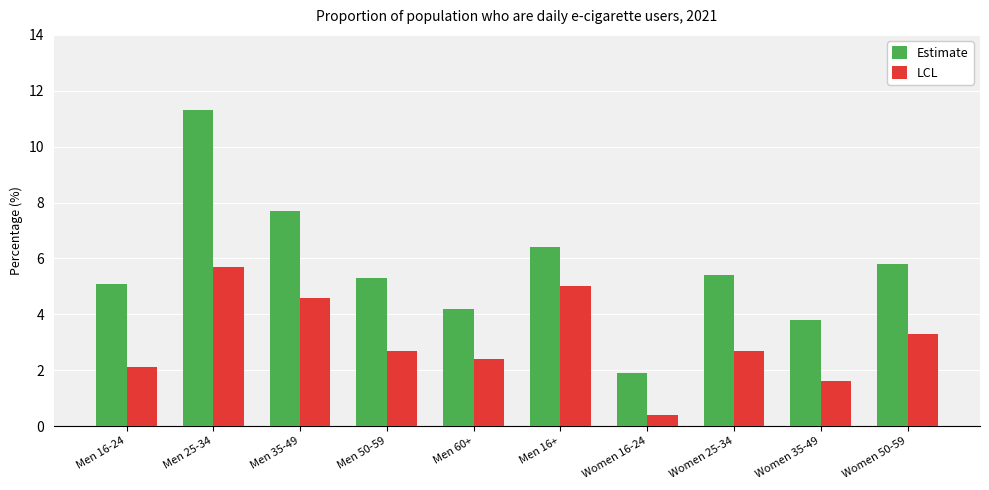

What is the total value across all series at Women 16-24?

2.3